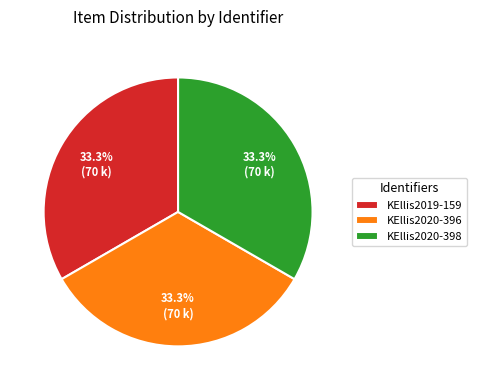

What percentage is NOT represented by KEllis2019-159?

66.7%